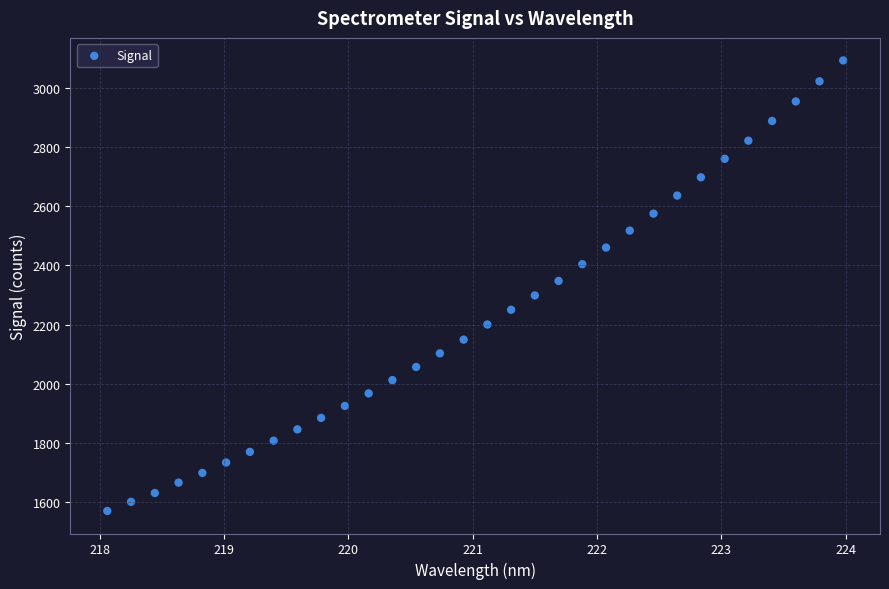

What is the range of X values (max minus min)?

5.9